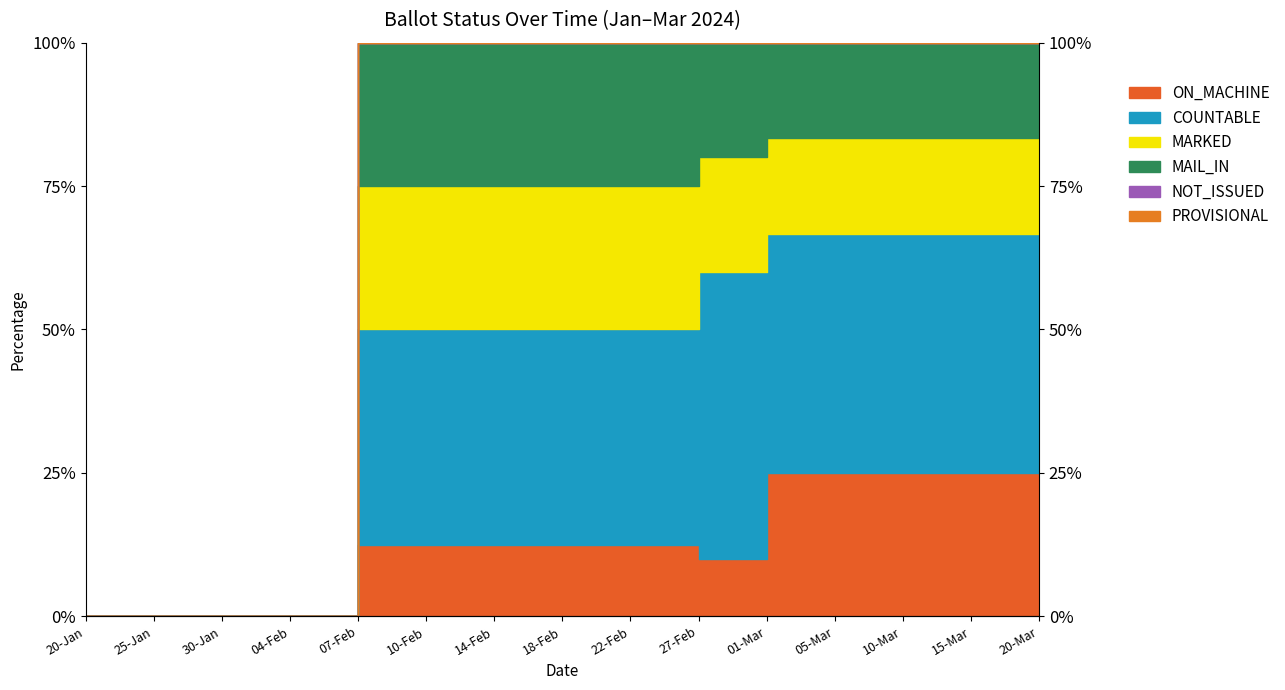

Is the value of MAIL_IN at 25-Jan greater than the value of ON_MACHINE at 20-Mar?

No